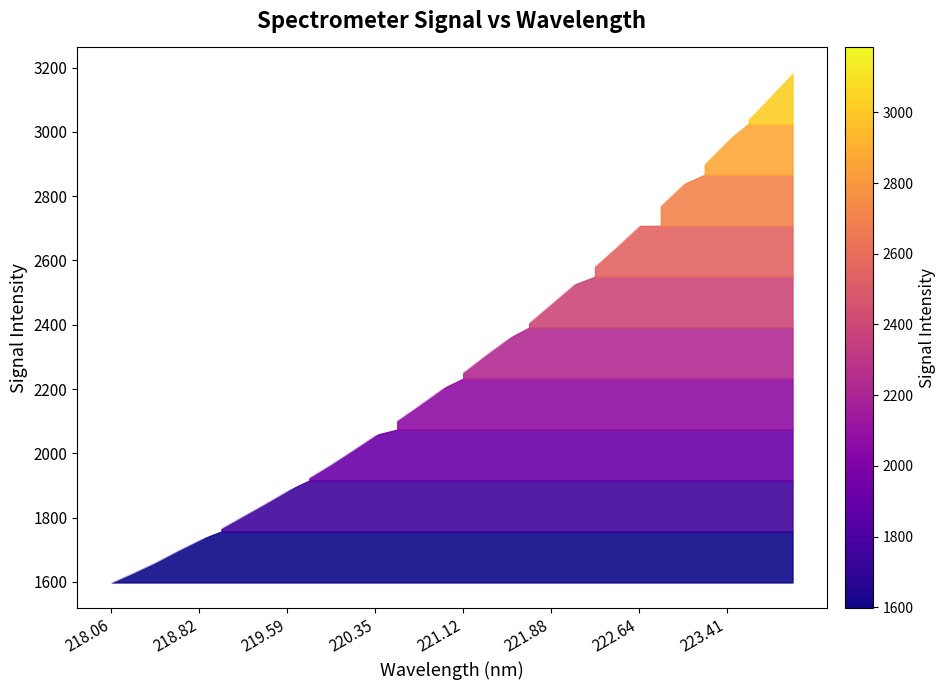

What is the maximum value shown in the chart?

3183.6